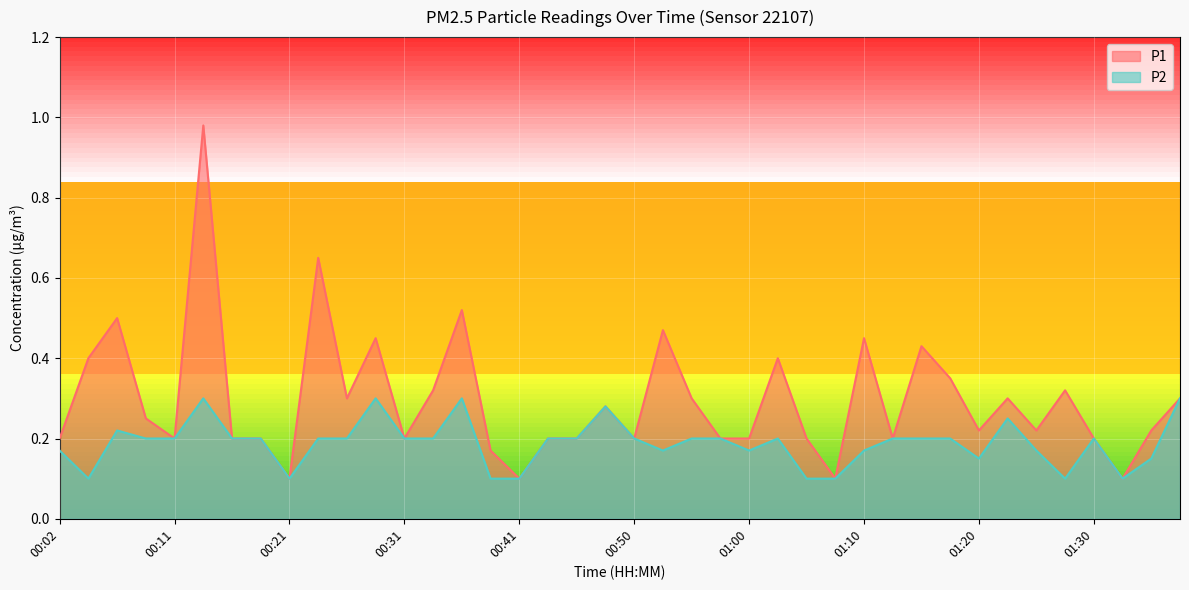

List the series in order of their peak value, highest first.

P1, P2